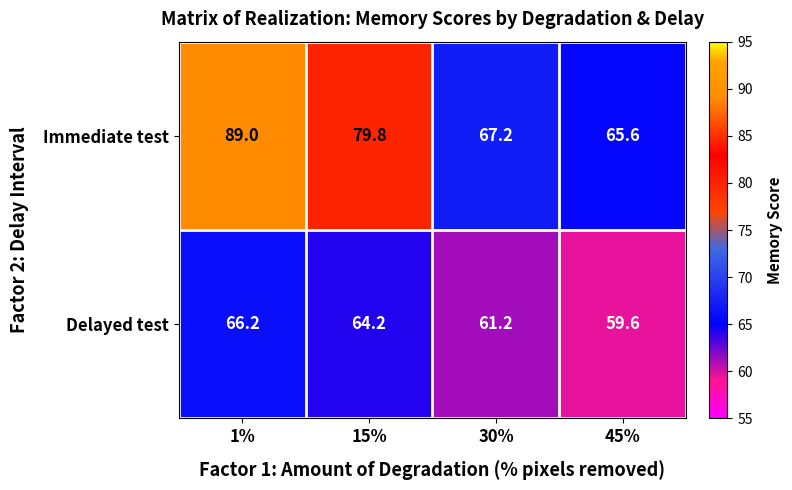

Reading right to left, list all the values displayed in this chart.

Immediate test: 45%=65.6	30%=67.2	15%=79.8	1%=89.0
Delayed test: 45%=59.6	30%=61.2	15%=64.2	1%=66.2